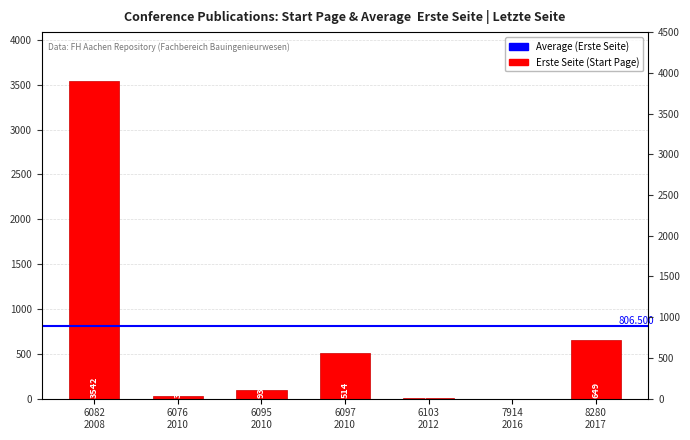

What is the change in value from 6082 2008 to 6076 2010?

-3508